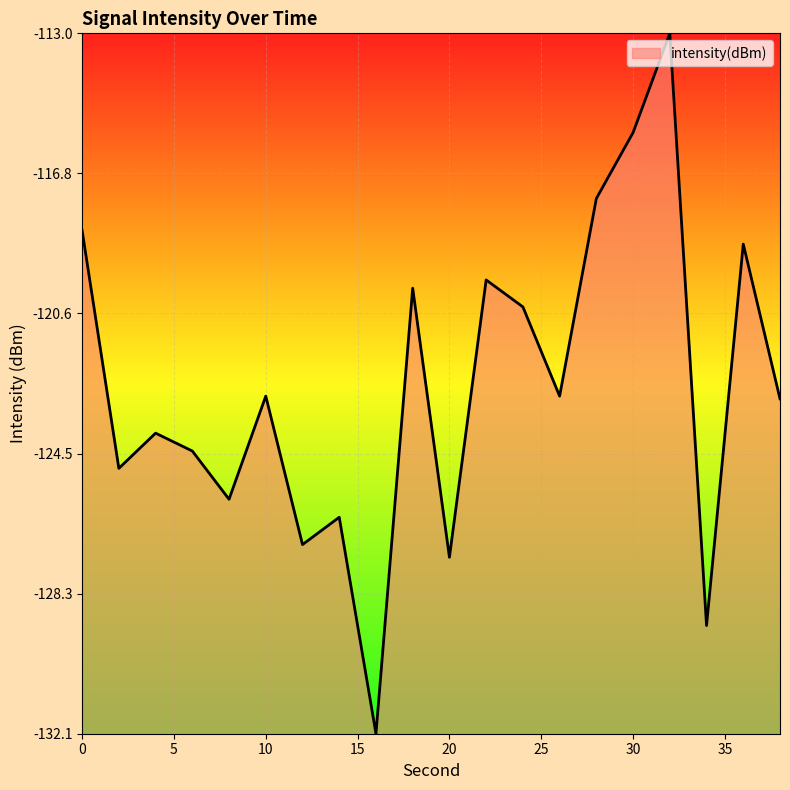

What is the average value?

-122.6